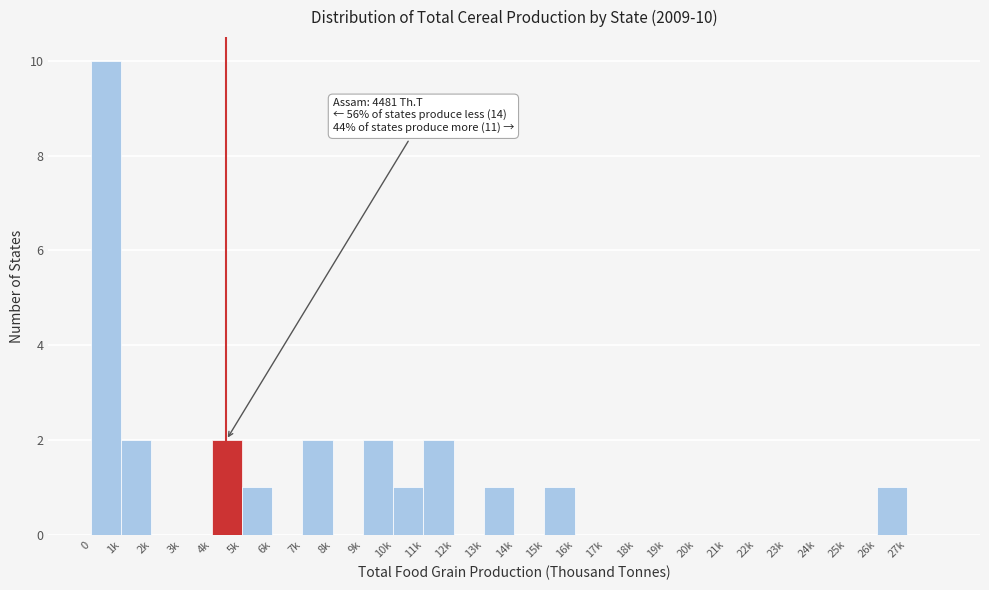

Reading left to right, list all the values displayed in this chart.

0=10	1k=2	2k=0	3k=0	4k=2	5k=1	6k=0	7k=2	8k=0	9k=2	10k=1	11k=2	12k=0	13k=1	14k=0	15k=1	16k=0	17k=0	18k=0	19k=0	20k=0	21k=0	22k=0	23k=0	24k=0	25k=0	26k=1	27k=0